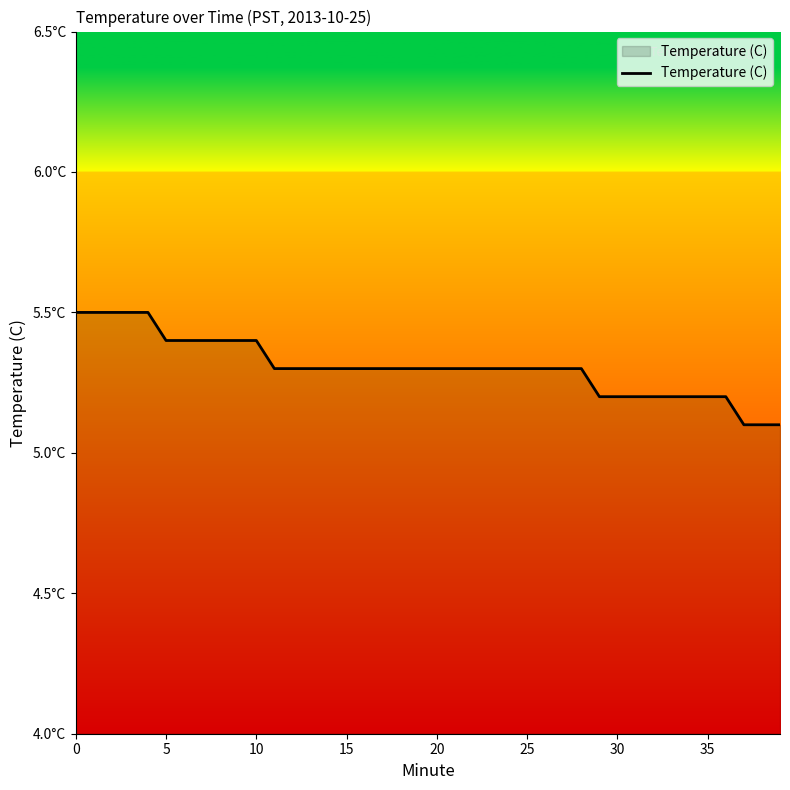

What is the label of the 26th point from the right?

14